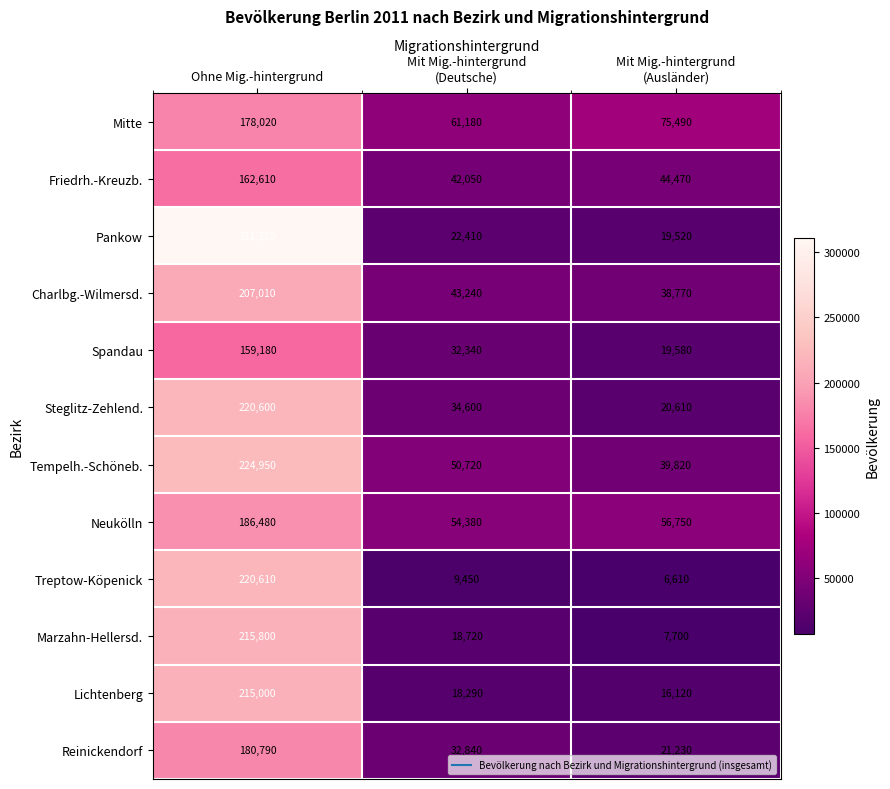

The Spandau series shows 159180 at Ohne Mig.-hintergrund. True or false?

True